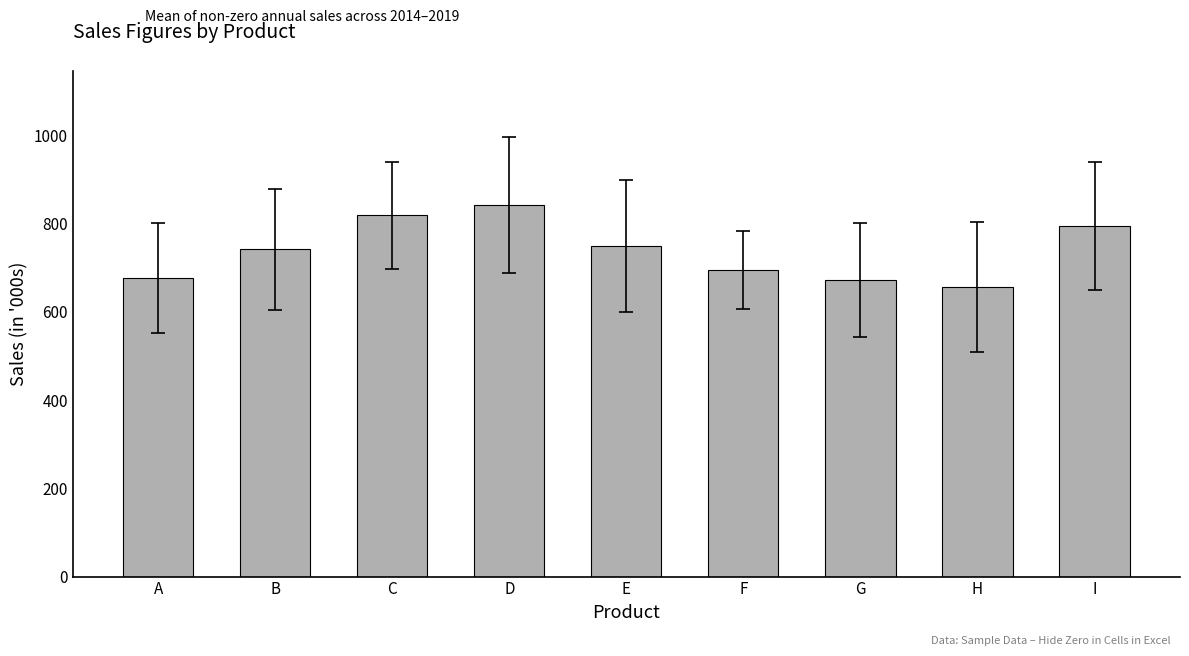

The chart shows a value of 1158.9 at F. True or false?

False